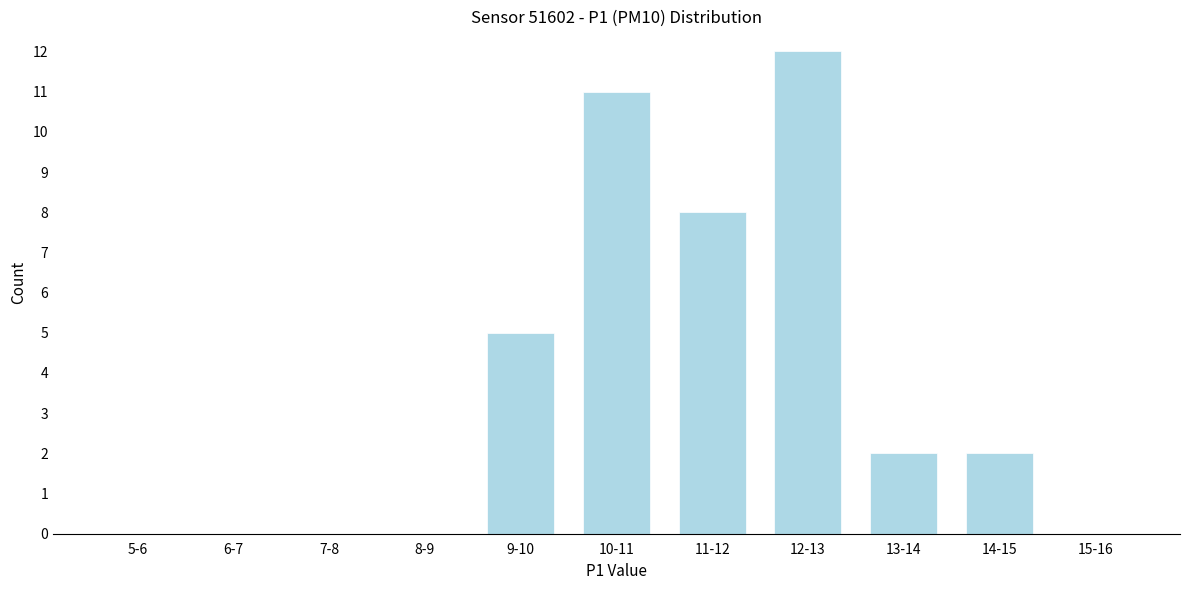

Reading left to right, what are all the values shown in this chart?

5-6=0	6-7=0	7-8=0	8-9=0	9-10=5	10-11=11	11-12=8	12-13=12	13-14=2	14-15=2	15-16=0